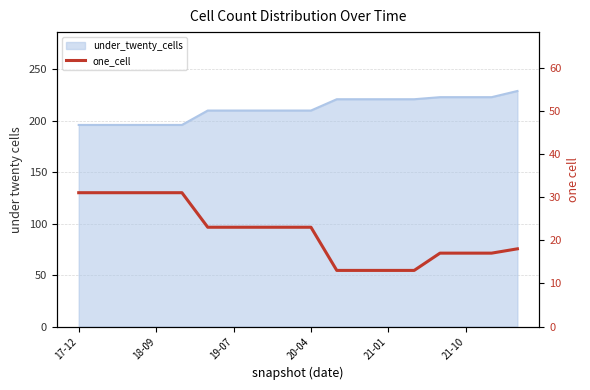

Does the chart display data point markers on the line(s)?

No